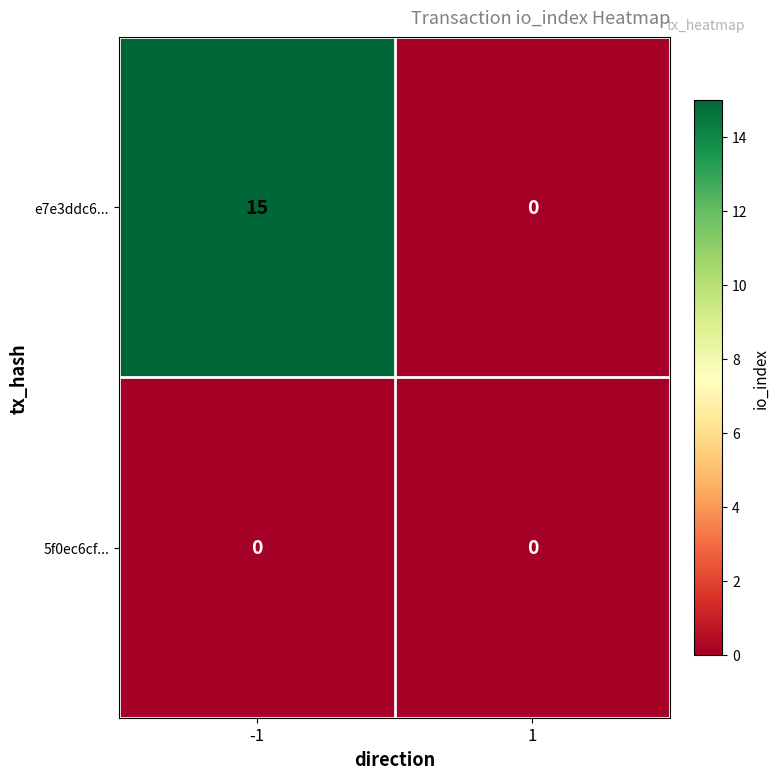

What is the spread (max minus min) of values at -1?

15